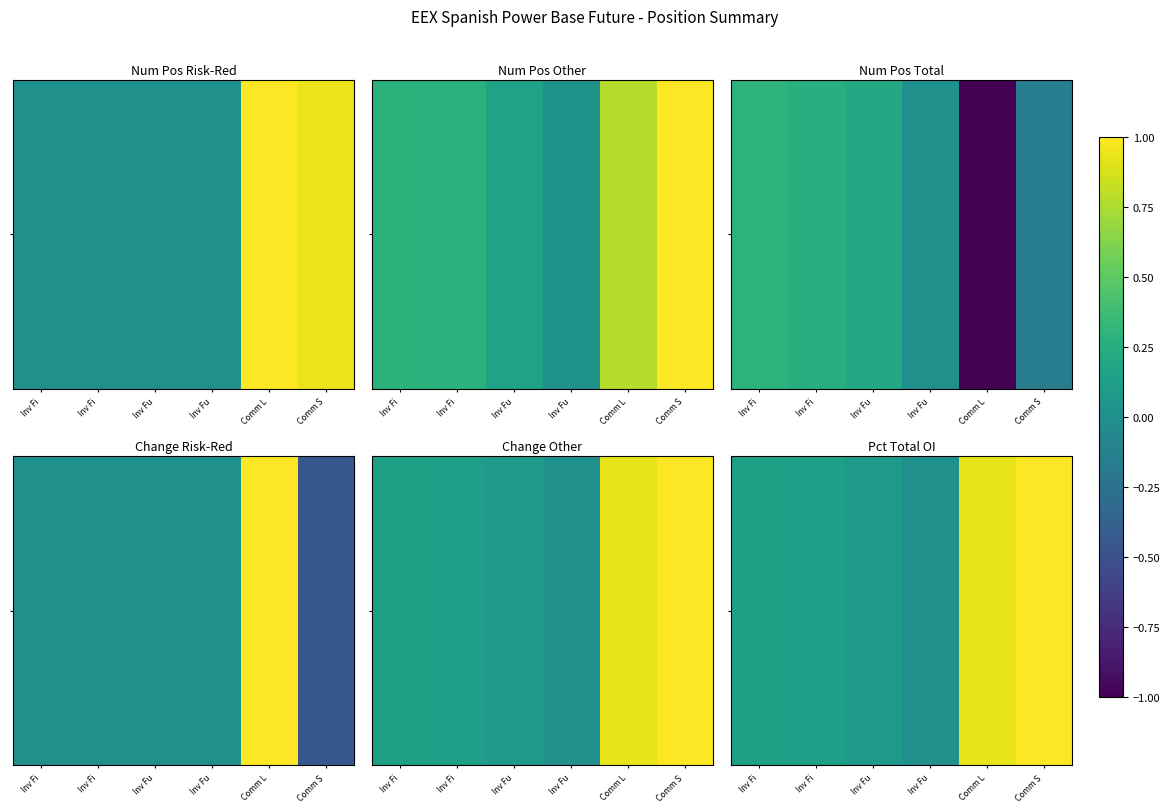

Is it true that the value at Inv Fi is 0.1?

True